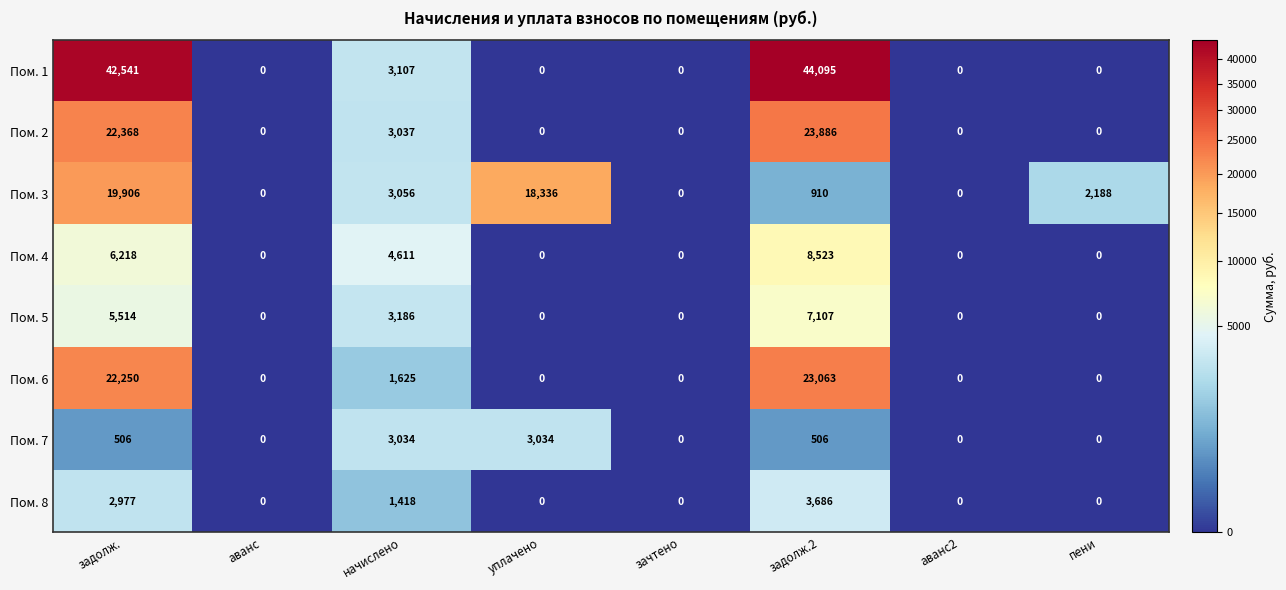

Which series has the largest range (max minus min)?

Пом. 1